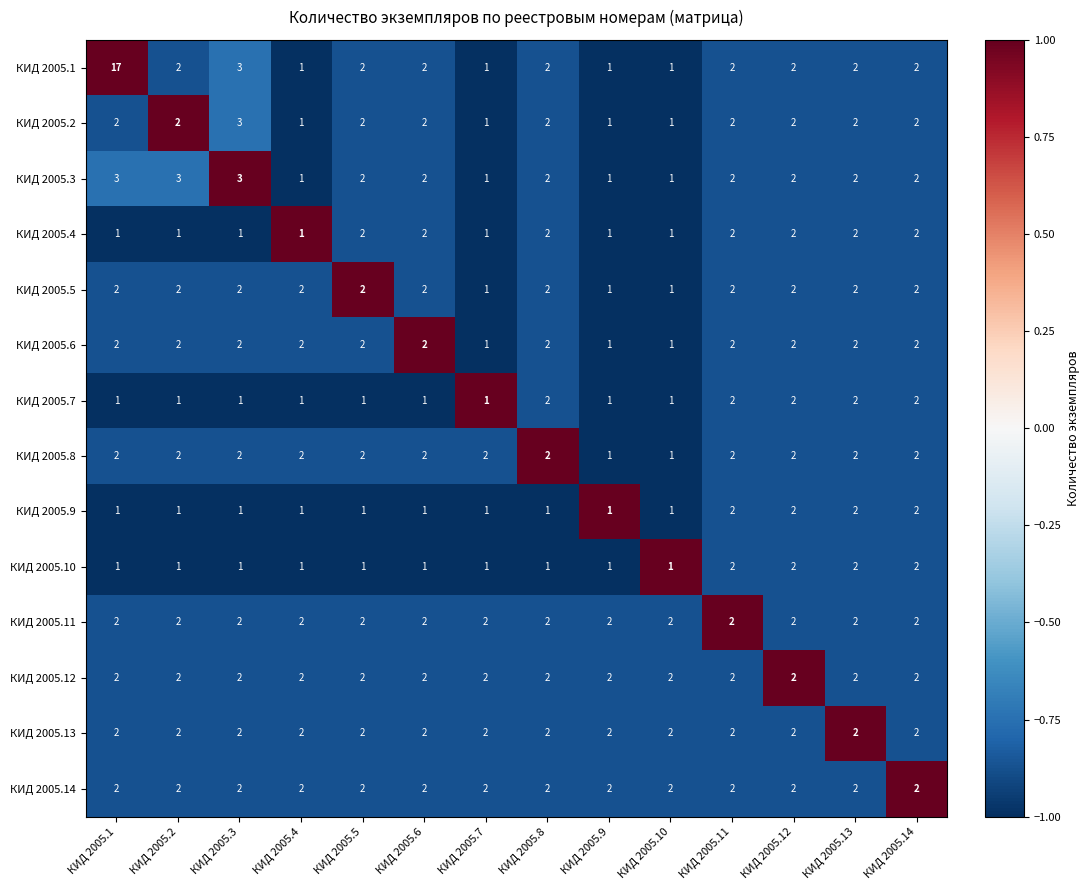

What is the total value across all series at КИД 2005.6?

25